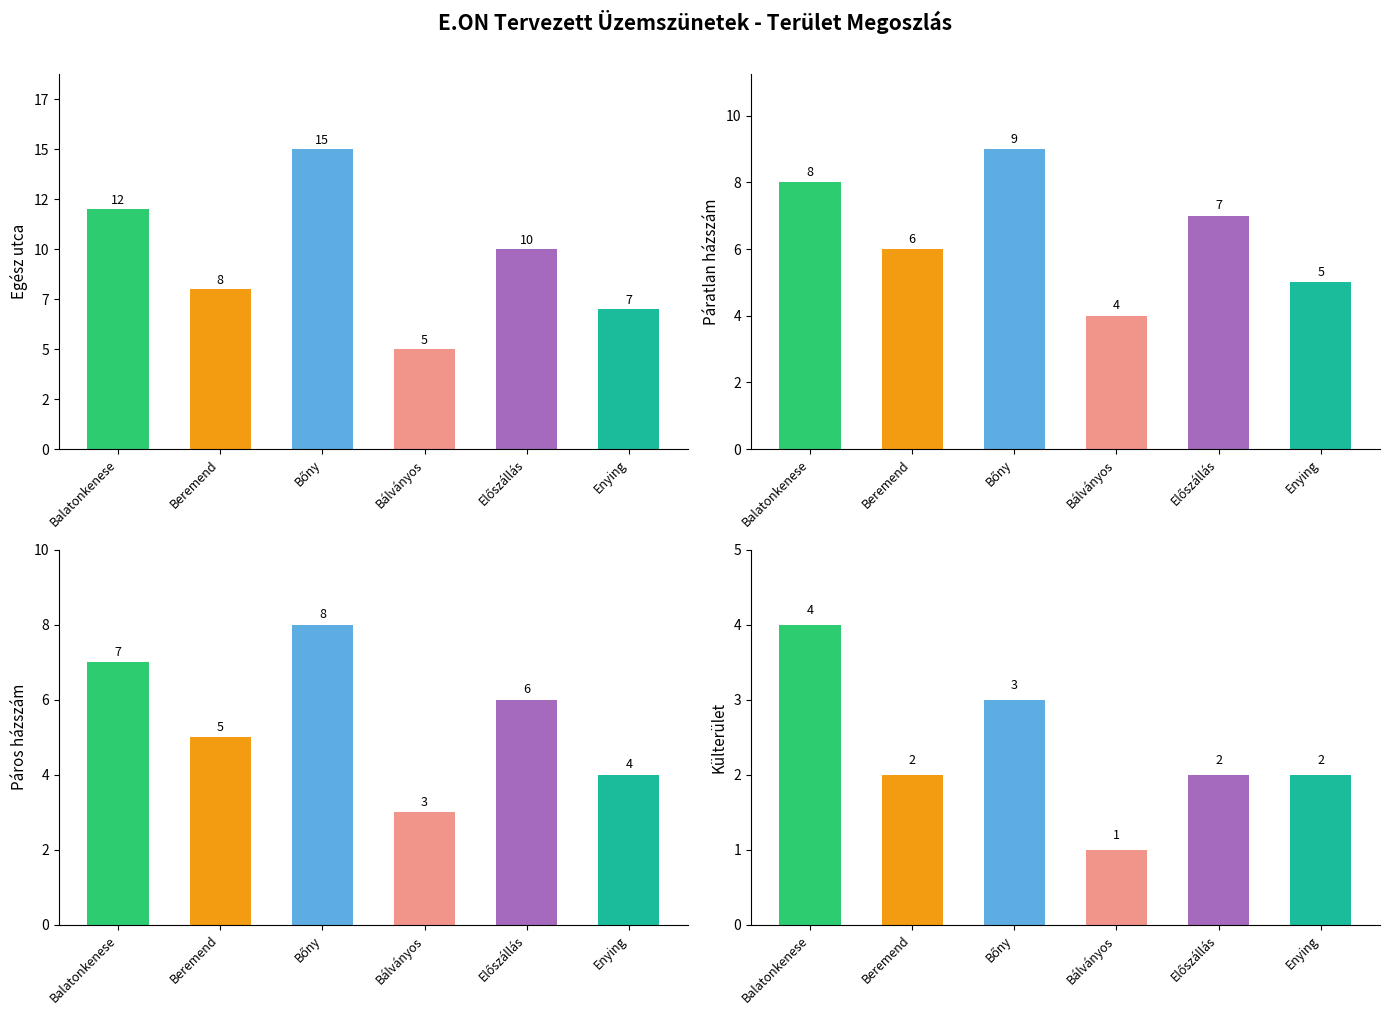

What is the label of the 4th bar from the right?

Bőny